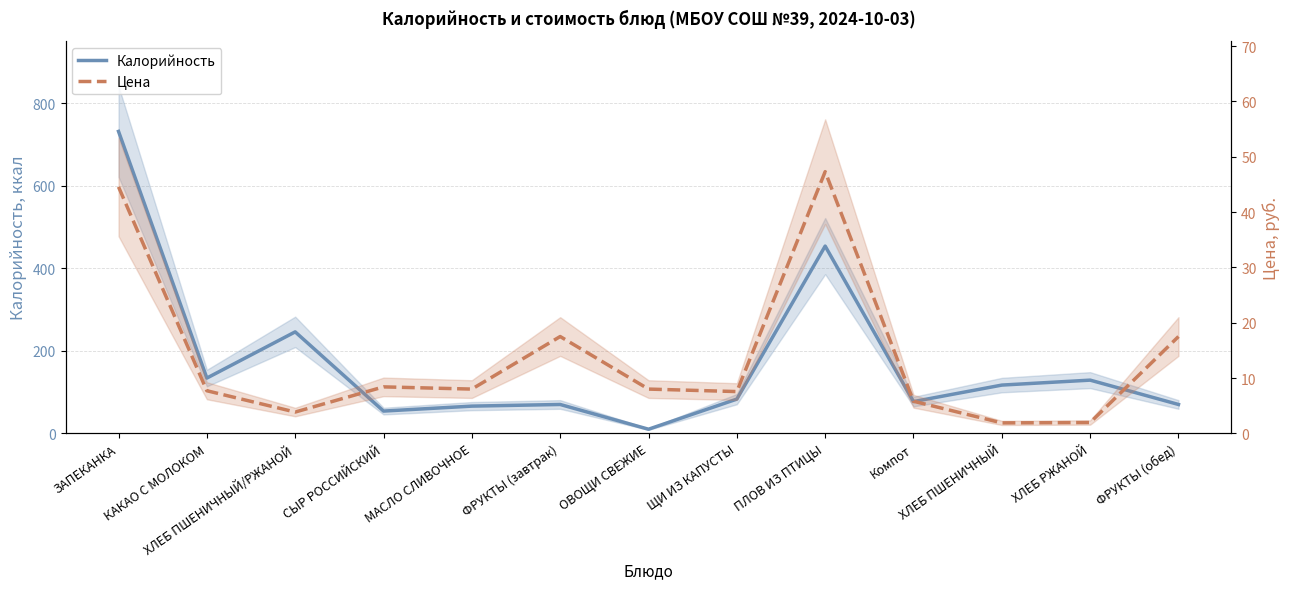

What is the sum of all Цена values?

180.0